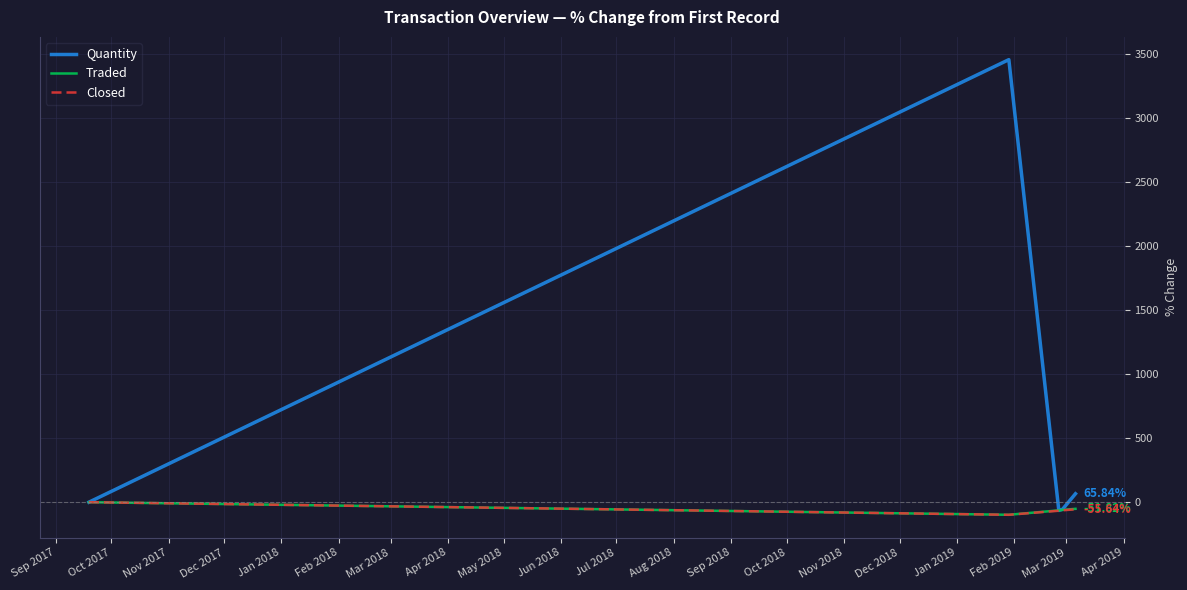

Which series has the largest range (max minus min)?

Quantity